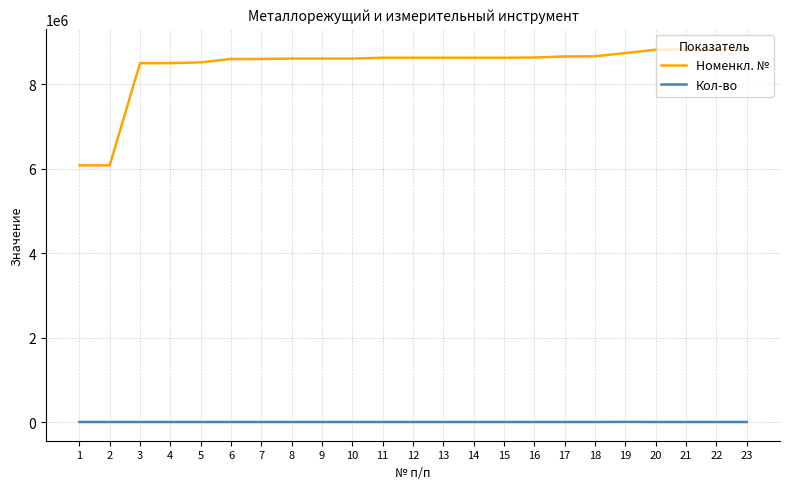

True or false: Кол-во and Номенкл. № intersect in this chart.

False